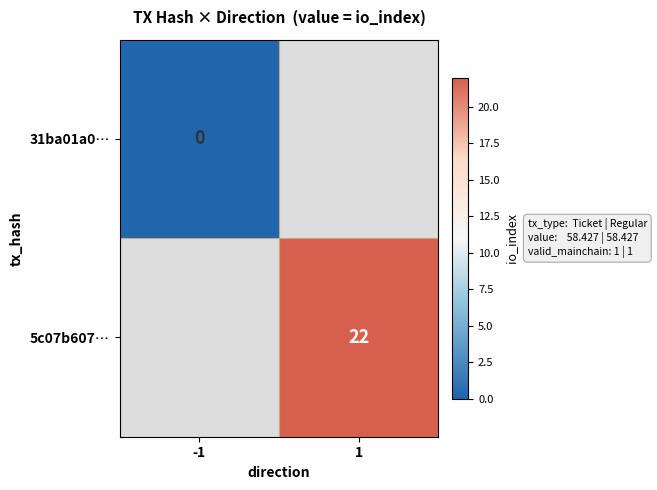

How many series are shown in this chart?

2